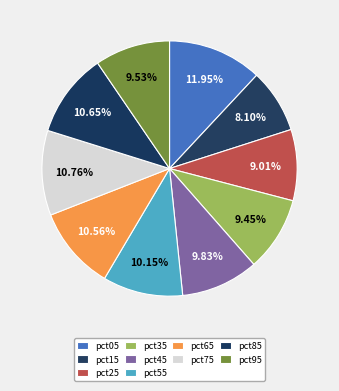

To the nearest percent, what portion does pct65 represent?

11%